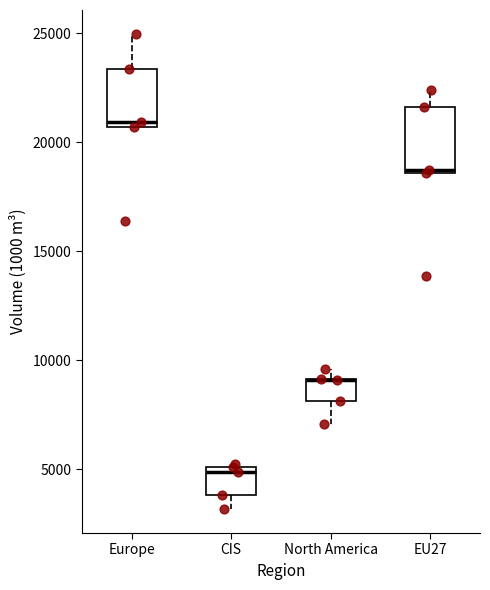

Reading left to right, transcribe this box plot: for each box, give where its median line is, the range the box spans, and where its two whiskers end, as read against the y-axis. The values are not printed on the chart, so give them approximately, as read against the axis.

Europe: median 21000, box 20500 to 23500, whiskers 20500 to 25000
CIS: median 5000 (just below the box's upper edge), box 4000 to 5000, whiskers 3000 to 5000 (just above the box's upper edge)
North America: median 9000 (drawn on the box's upper edge), box 8000 to 9000, whiskers 7000 to 9500
EU27: median 18500 (just above the box's lower edge), box 18500 to 21500, whiskers 18500 to 22500